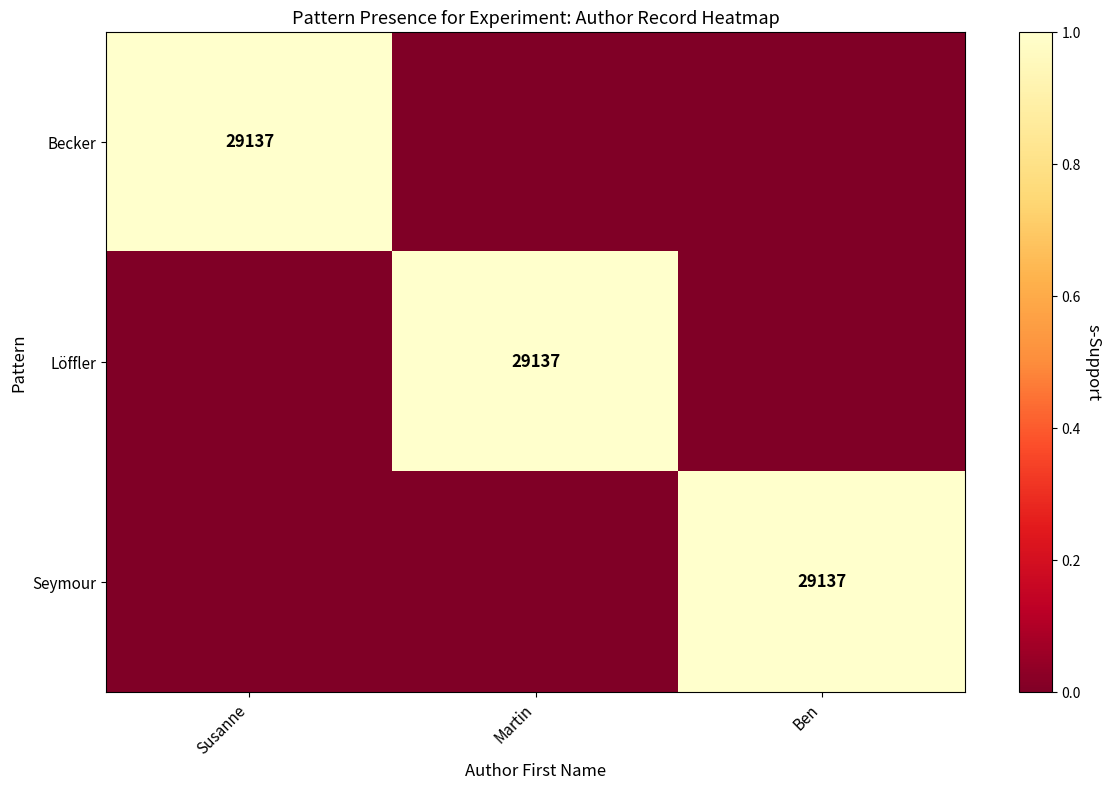

True or false: Seymour has a value of 29137 at Ben.

True